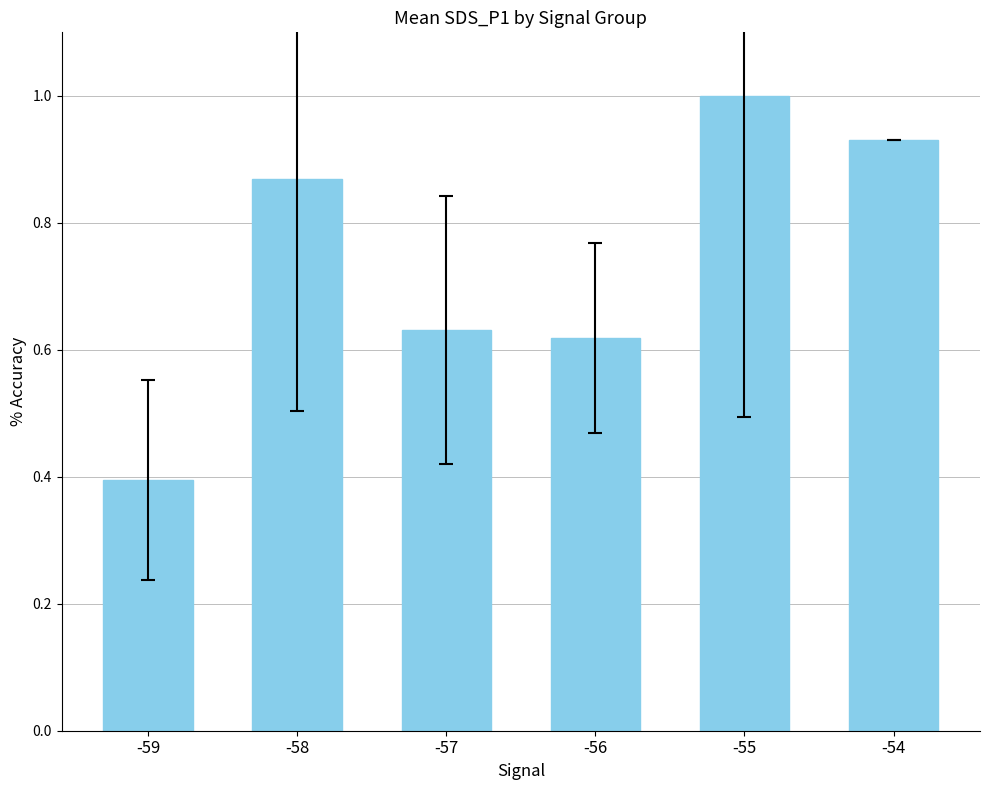

Rank the categories by value from lowest to highest.

-59, -56, -57, -58, -54, -55